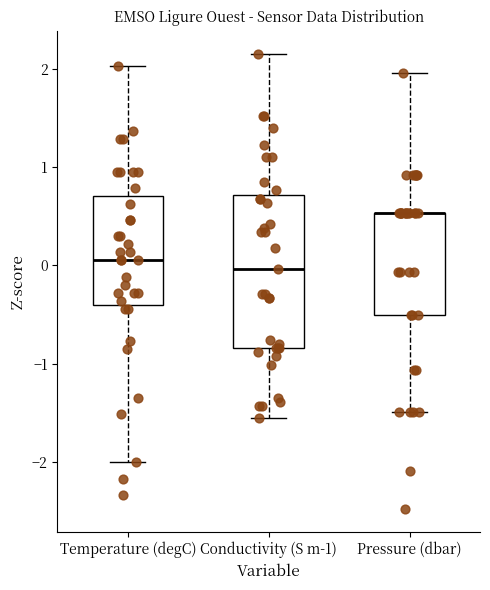

Reading left to right, transcribe this box plot: for each box, give where its median line is, the range the box spans, and where its two whiskers end, as read against the y-axis. The values are not printed on the chart, so give them approximately, as read against the axis.

Temperature (degC): median 0.1, box -0.4 to 0.7, whiskers -2.0 to 2.0
Conductivity (S m-1): median 0.0, box -0.8 to 0.7, whiskers -1.6 to 2.2
Pressure (dbar): median 0.5 (drawn on the box's upper edge), box -0.5 to 0.5, whiskers -1.5 to 2.0